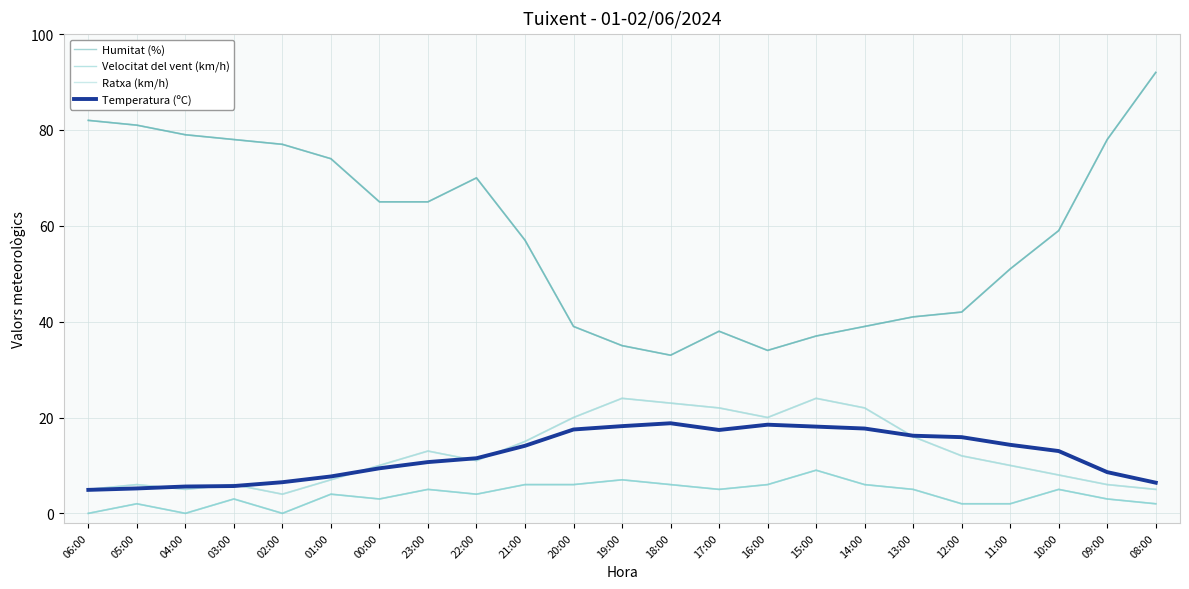

Where is the first local maximum for Ratxa (km/h)?

05:00